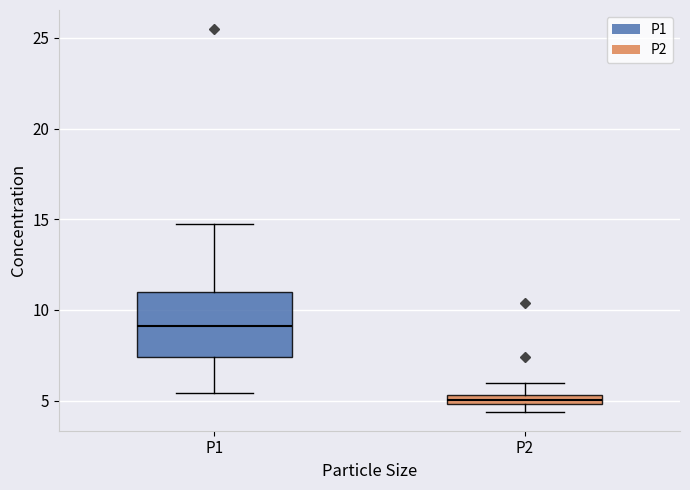

Which box has the lowest median line?

P2